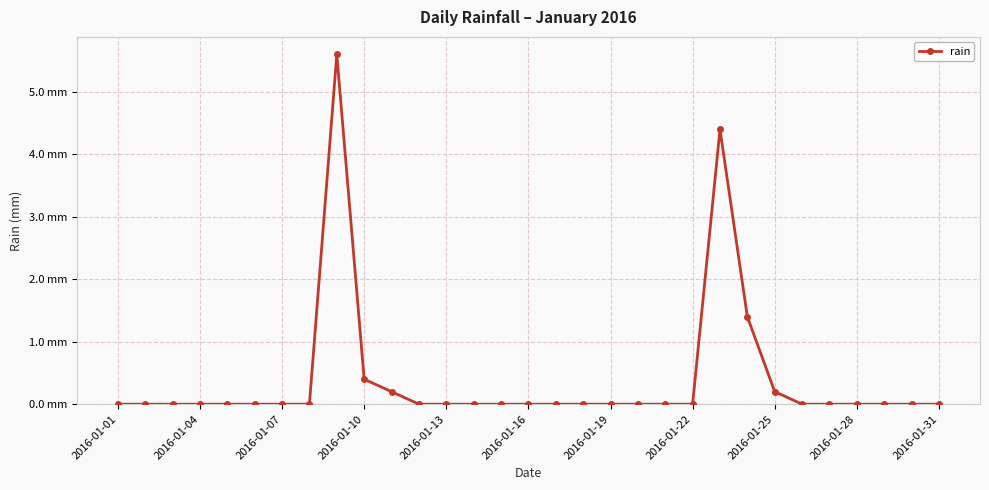

Does the chart have visible grid lines?

Yes